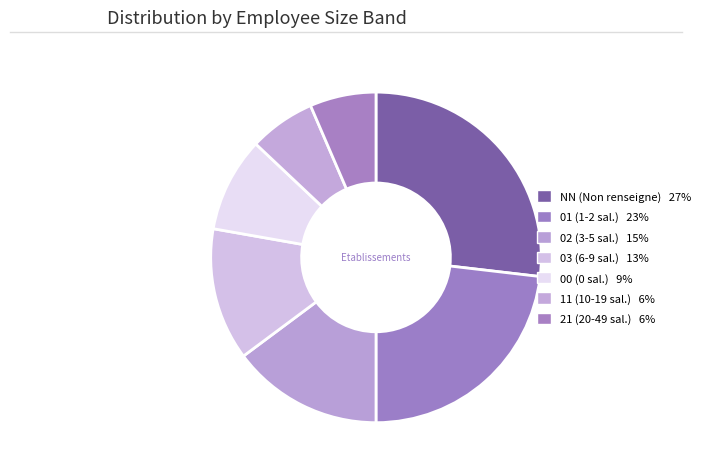

To the nearest percent, what portion does 03 represent?

13%